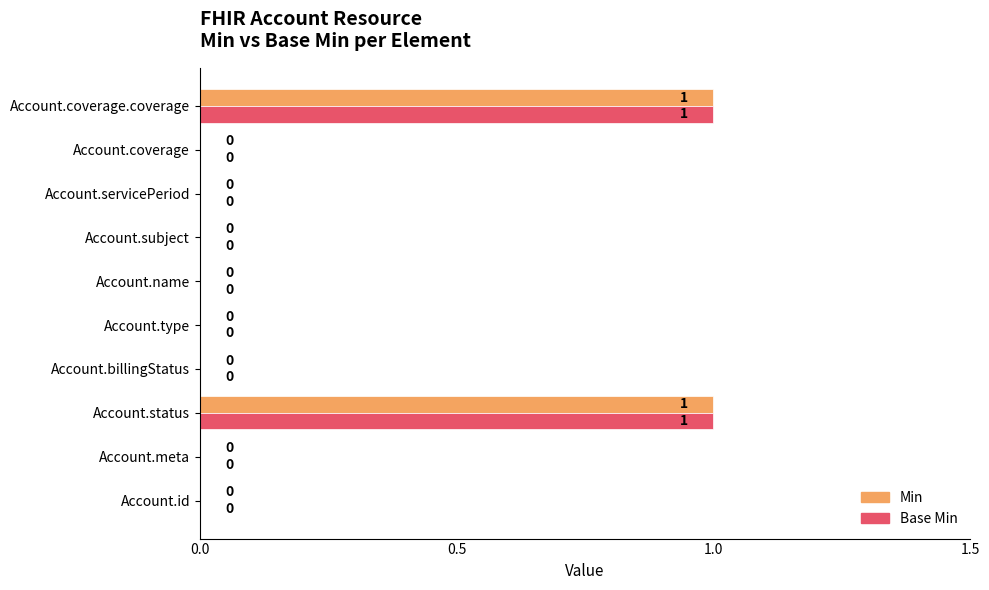

The Min series shows 0 at Account.name. True or false?

True